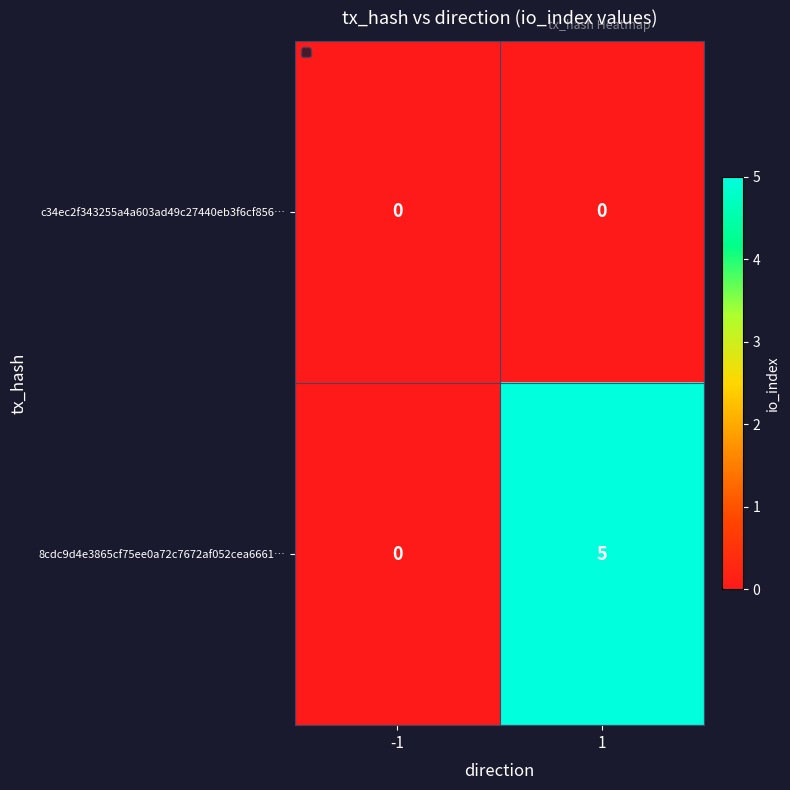

Reading left to right, extract all data points from this chart.

c34ec2f343255a4a603ad49c27440eb3f6cf856…: 0	0
8cdc9d4e3865cf75ee0a72c7672af052cea6661…: 0	5